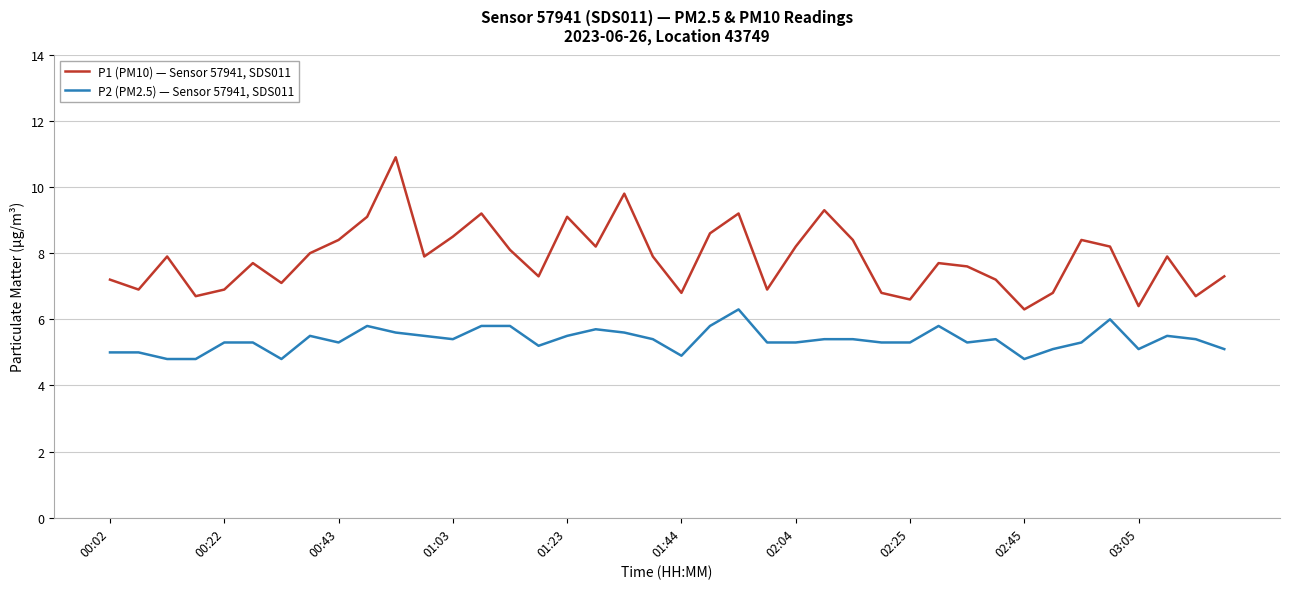

At how many categories does at least one series exceed 10?

1